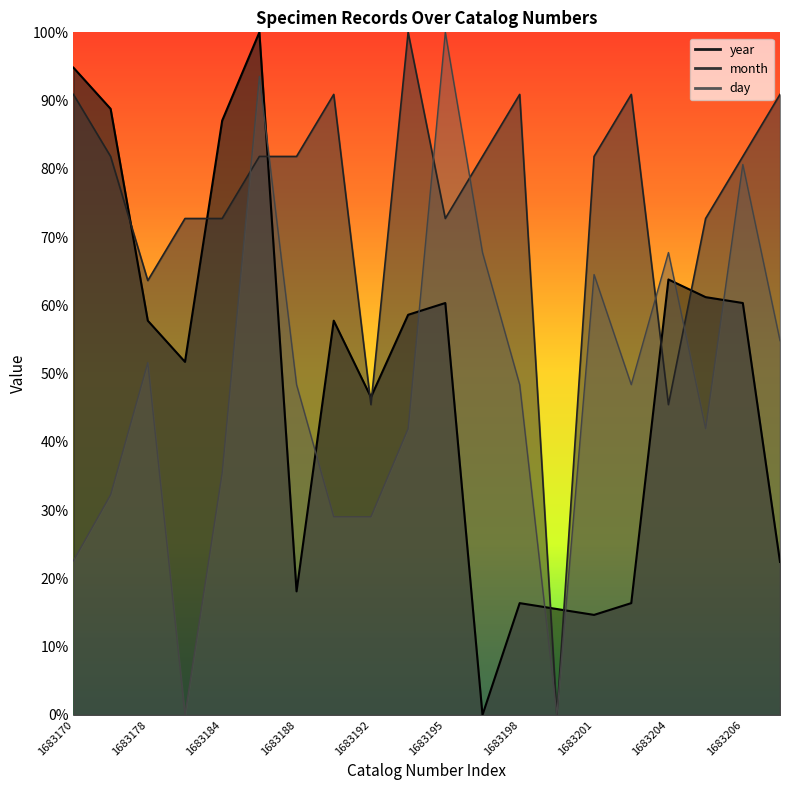

Reading right to left, transcribe all the data shown in this chart.

year: 1683208=448.3	1683206=1206.9	1683205=1224.1	1683204=1275.9	1683202=327.6	1683201=293.1	1683199=310.3	1683198=327.6	1683197=0.0	1683195=1206.9	1683193=1172.4	1683192=931.0	1683189=1155.2	1683188=362.1	1683187=2000.0	1683184=1741.4	1683180=1034.5	1683178=1155.2	1683175=1775.9	1683170=1896.6
month: 1683208=1818.2	1683206=1636.4	1683205=1454.5	1683204=909.1	1683202=1818.2	1683201=1636.4	1683199=0.0	1683198=1818.2	1683197=1636.4	1683195=1454.5	1683193=2000.0	1683192=909.1	1683189=1818.2	1683188=1636.4	1683187=1636.4	1683184=1454.5	1683180=1454.5	1683178=1272.7	1683175=1636.4	1683170=1818.2
day: 1683208=1096.8	1683206=1612.9	1683205=838.7	1683204=1354.8	1683202=967.7	1683201=1290.3	1683199=0.0	1683198=967.7	1683197=1354.8	1683195=2000.0	1683193=838.7	1683192=580.6	1683189=580.6	1683188=967.7	1683187=1871.0	1683184=709.7	1683180=0.0	1683178=1032.3	1683175=645.2	1683170=451.6